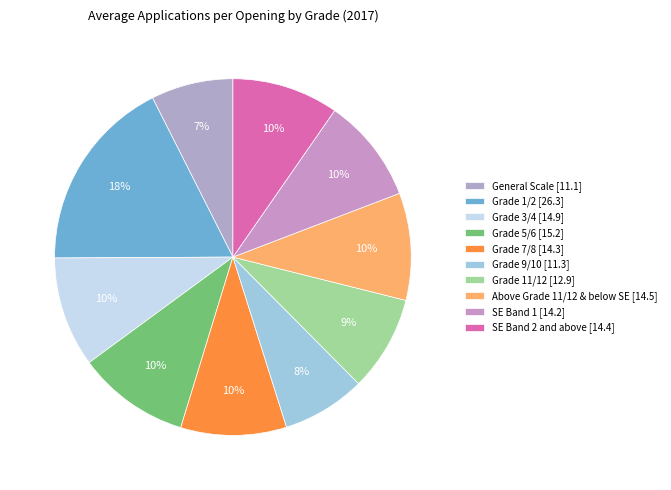

Does any single category account for the majority?

No